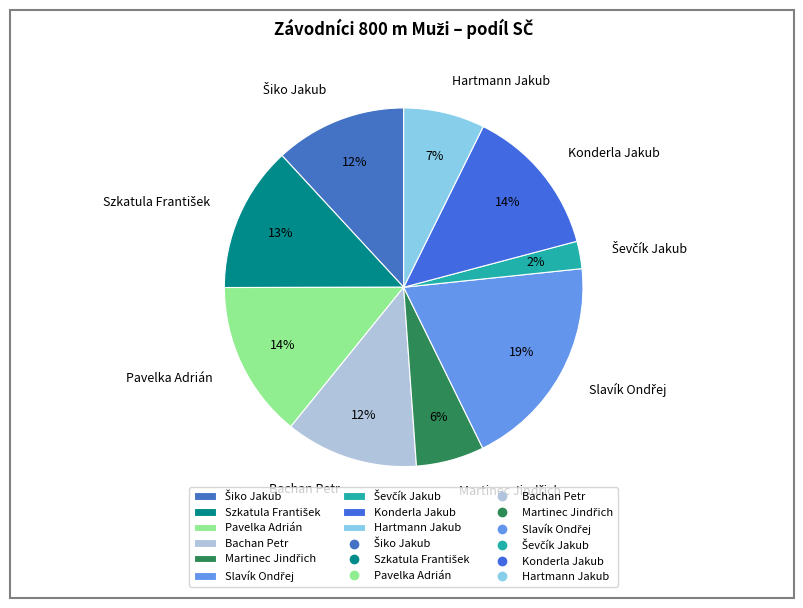

To the nearest percent, what is the difference between the largest and smallest slice percentages?

17%